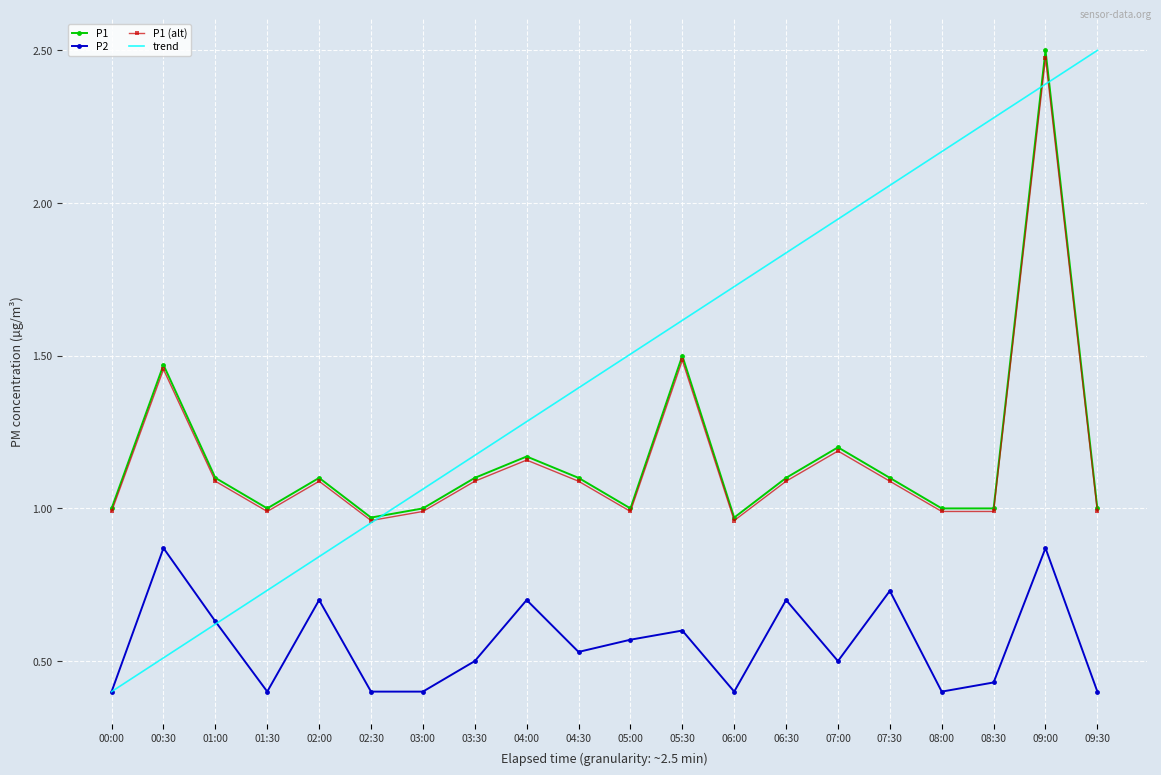

Which series changed the most between 03:30 and 06:00?

trend